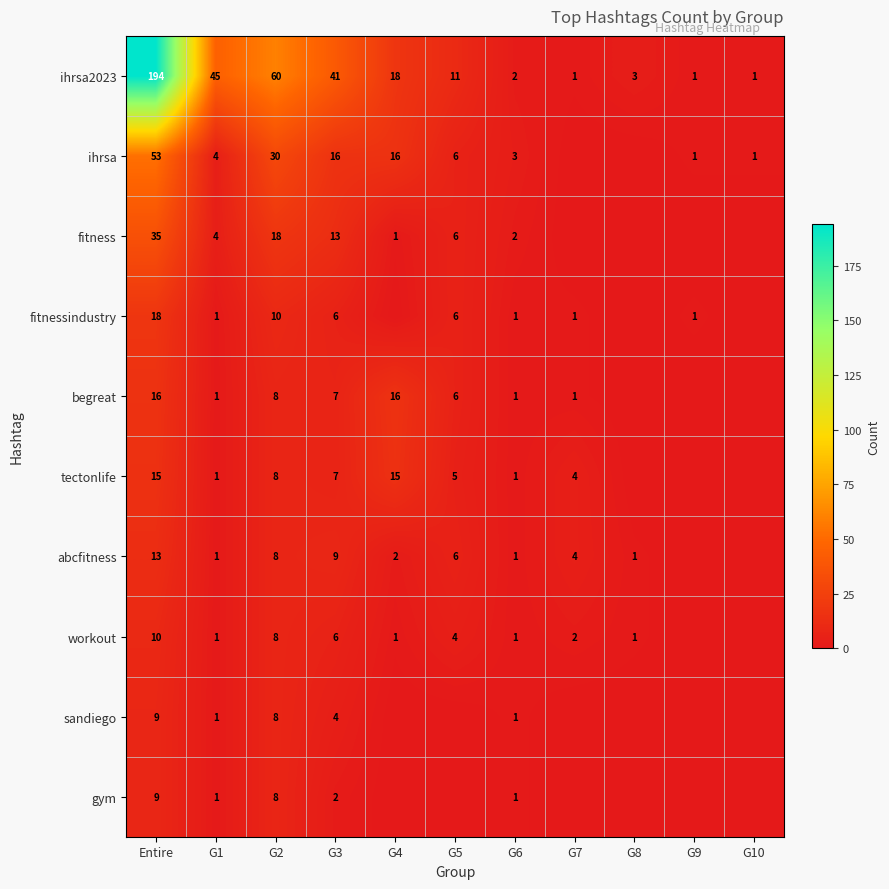

Is it true that sandiego equals 8 at G2?

True